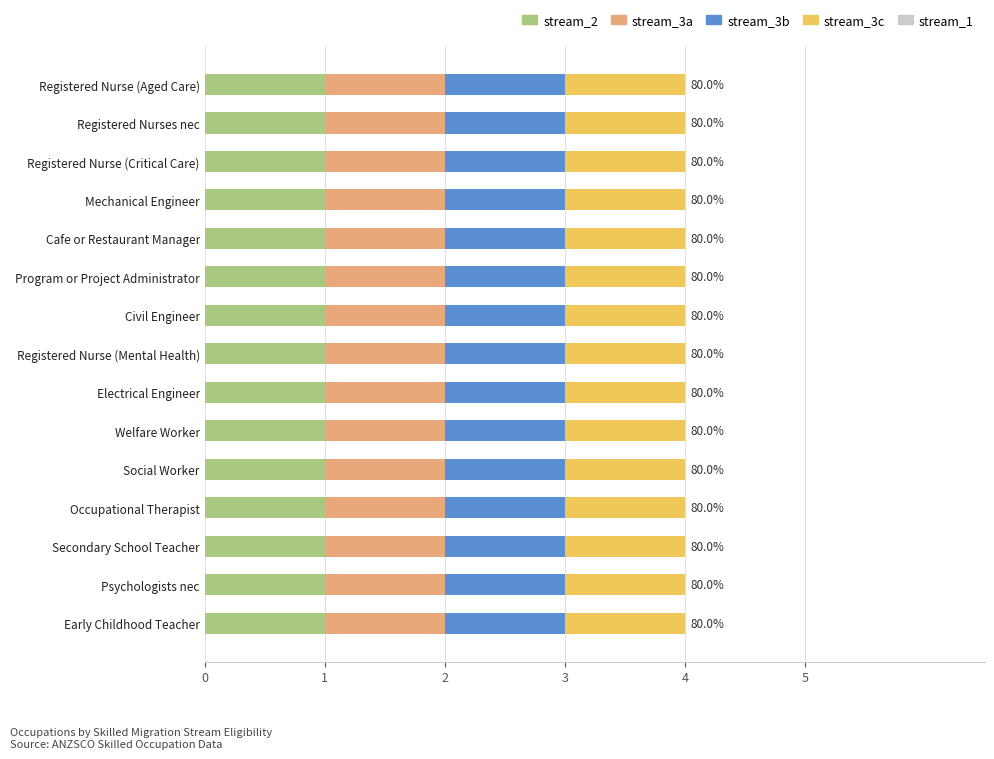

At how many categories does at least one series exceed 0?

15